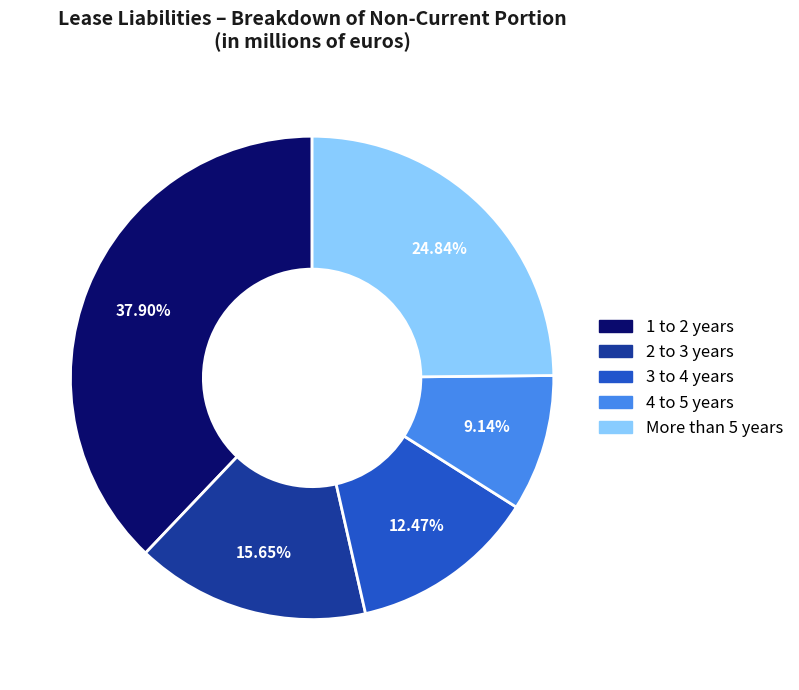

Approximately how many times larger is the value at More than 5 years compared to 4 to 5 years?

2.7